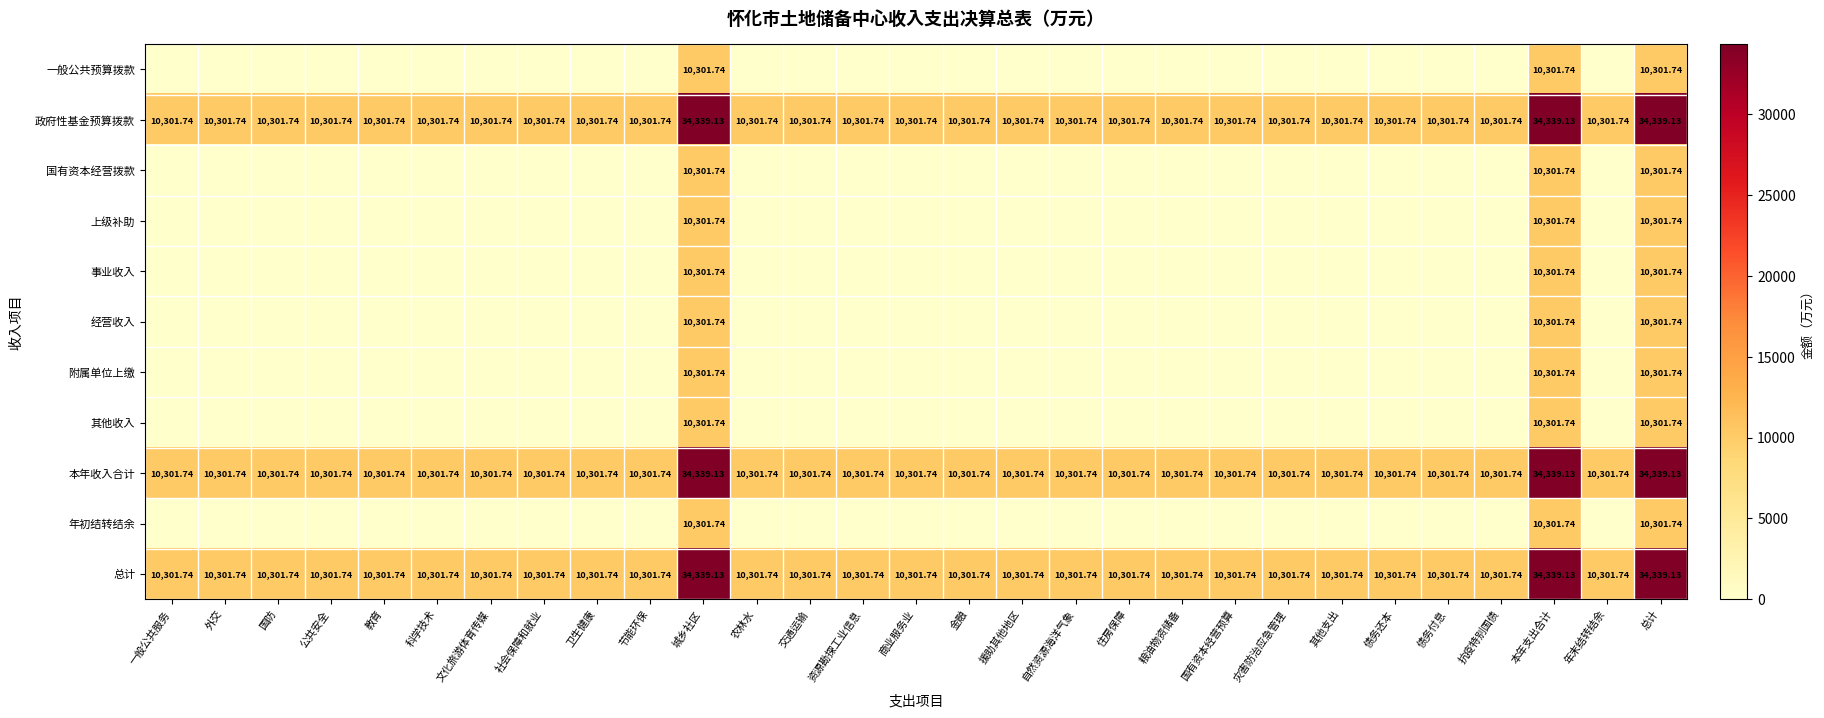

At which label is 其他收入 closest to 5150?

一般公共服务